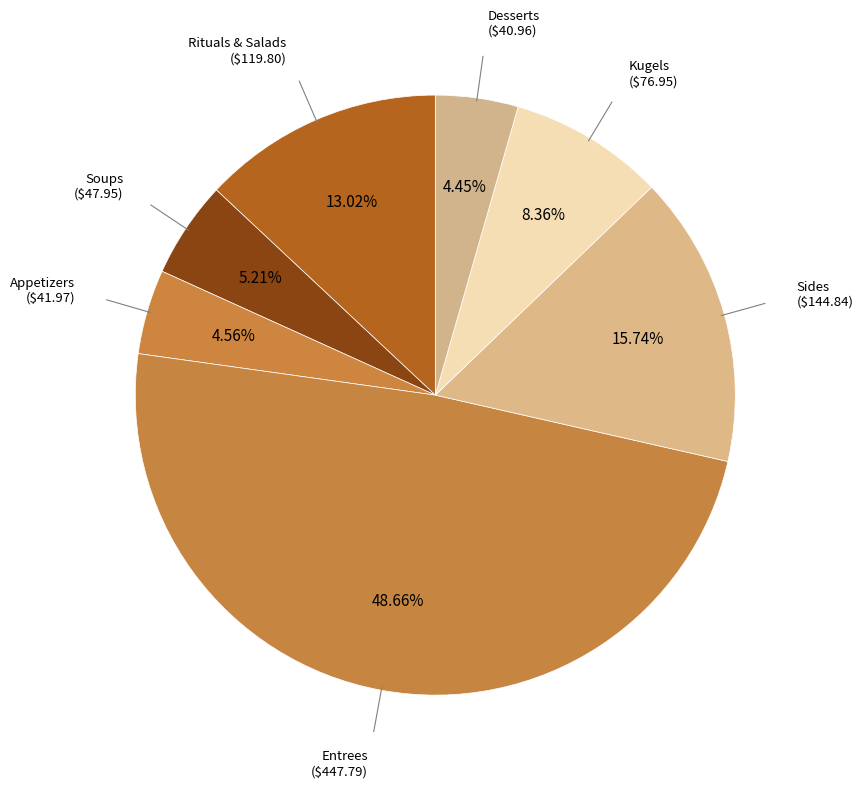

What is the largest slice in the pie chart?

Entrees